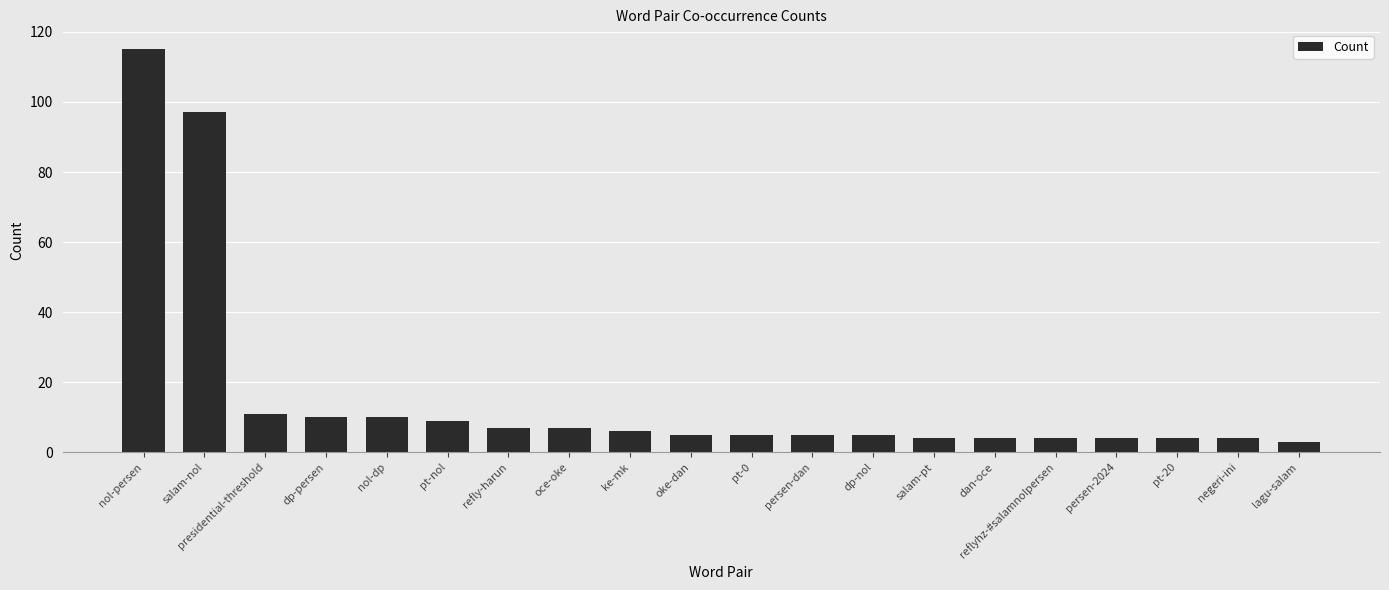

How many series are shown in this chart?

1